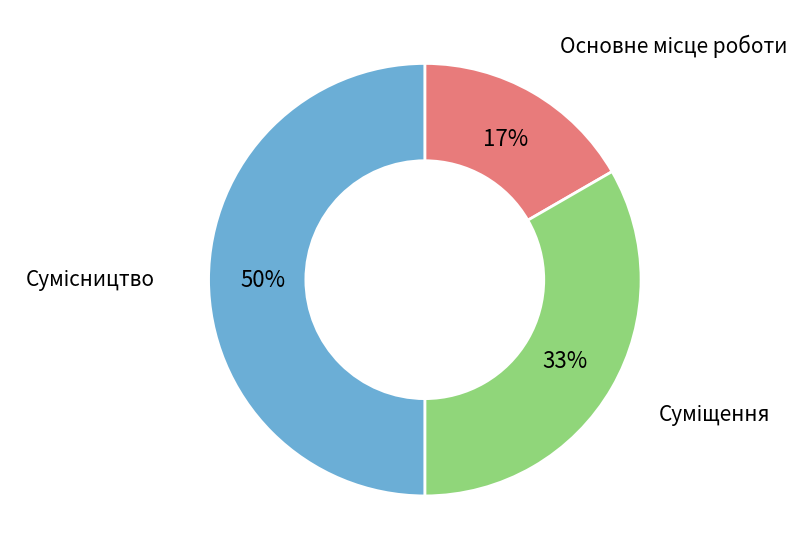

To the nearest percent, what is the average slice percentage?

33%